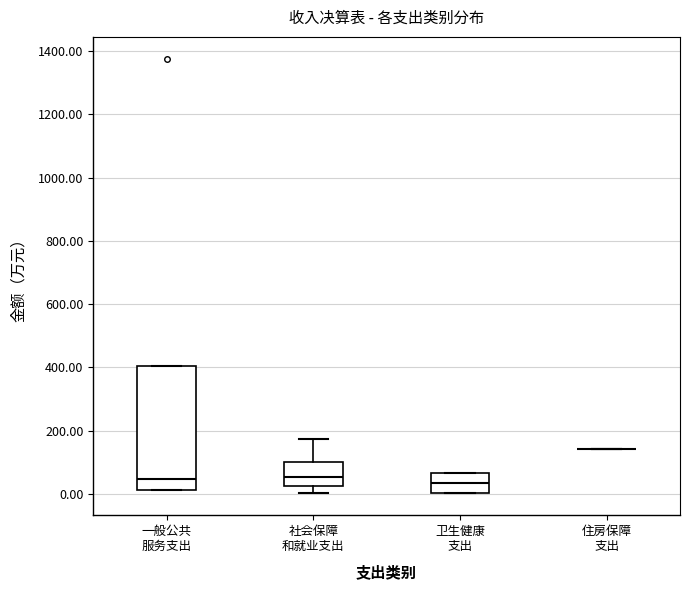

Reading left to right, read every box against the y-axis: the position of its median line, the range the box covers, and the ends of its whiskers. The values are not printed on the chart, so give them approximately, as read against the axis.

一般公共 服务支出: median 40, box 20 to 400, whiskers 20 to 400
社会保障 和就业支出: median 60, box 20 to 100, whiskers 0 to 180
卫生健康 支出: median 40, box 0 to 60, whiskers 0 to 60
住房保障 支出: box collapsed to a line at 140, whiskers 140 to 140